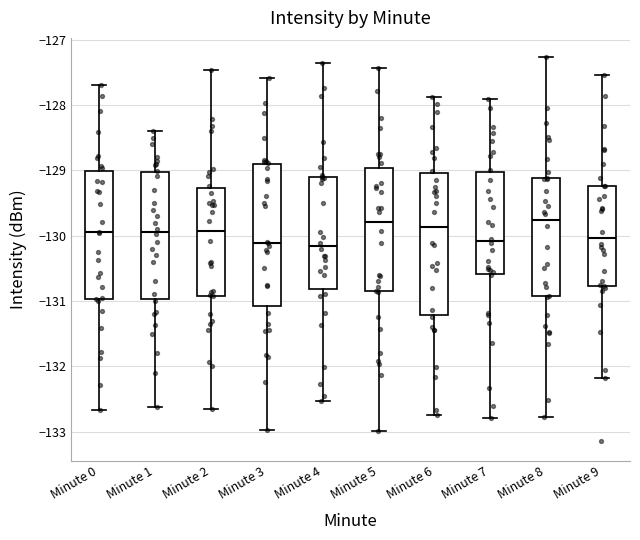

Where does the median line of the box for Minute 1 sit on the y-axis? The values are not printed on the chart, so give them approximately, as read against the axis.

-129.9